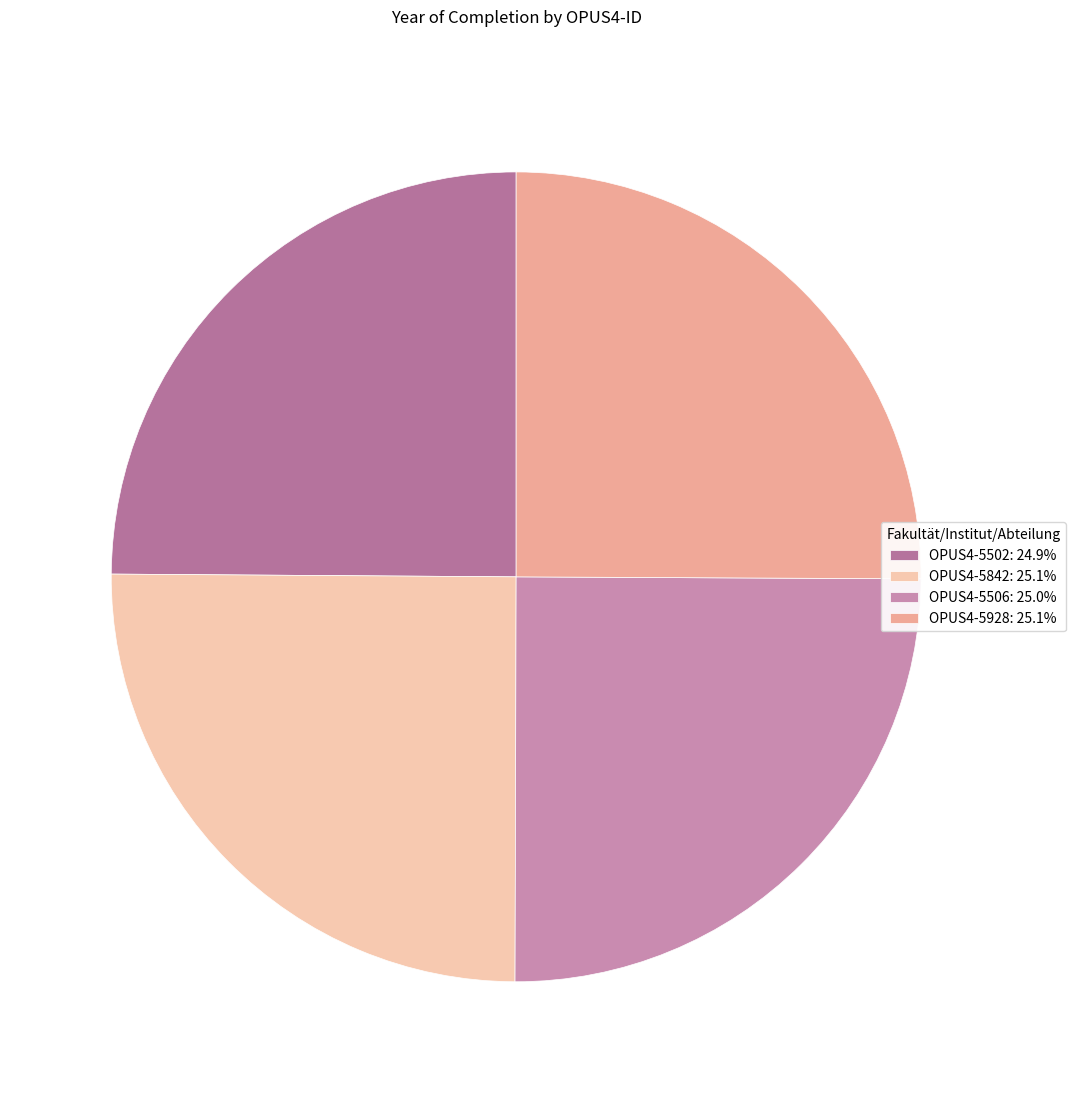

What portion of the pie excludes OPUS4-5842?

74.9%